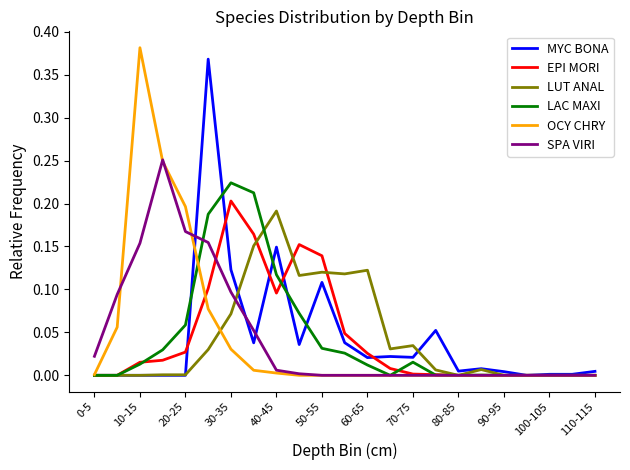

Does the chart display data point markers on the line(s)?

No